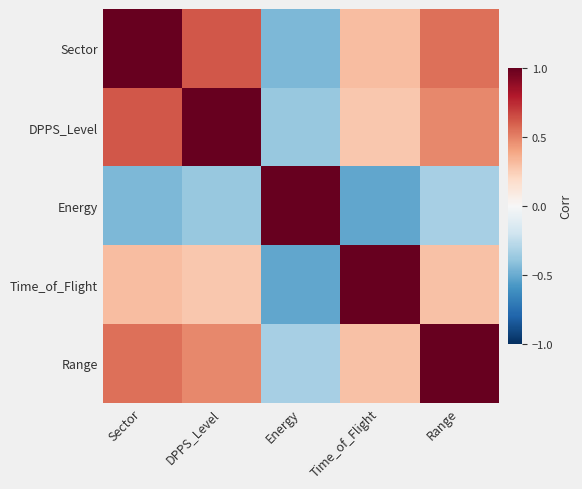

Reading right to left, extract all data points from this chart.

Sector: Range=0.6	Time_of_Flight=0.3	Energy=-0.5	DPPS_Level=0.6	Sector=1.0
DPPS_Level: Range=0.5	Time_of_Flight=0.3	Energy=-0.4	DPPS_Level=1.0	Sector=0.6
Energy: Range=-0.3	Time_of_Flight=-0.5	Energy=1.0	DPPS_Level=-0.4	Sector=-0.5
Time_of_Flight: Range=0.3	Time_of_Flight=1.0	Energy=-0.5	DPPS_Level=0.3	Sector=0.3
Range: Range=1.0	Time_of_Flight=0.3	Energy=-0.3	DPPS_Level=0.5	Sector=0.6